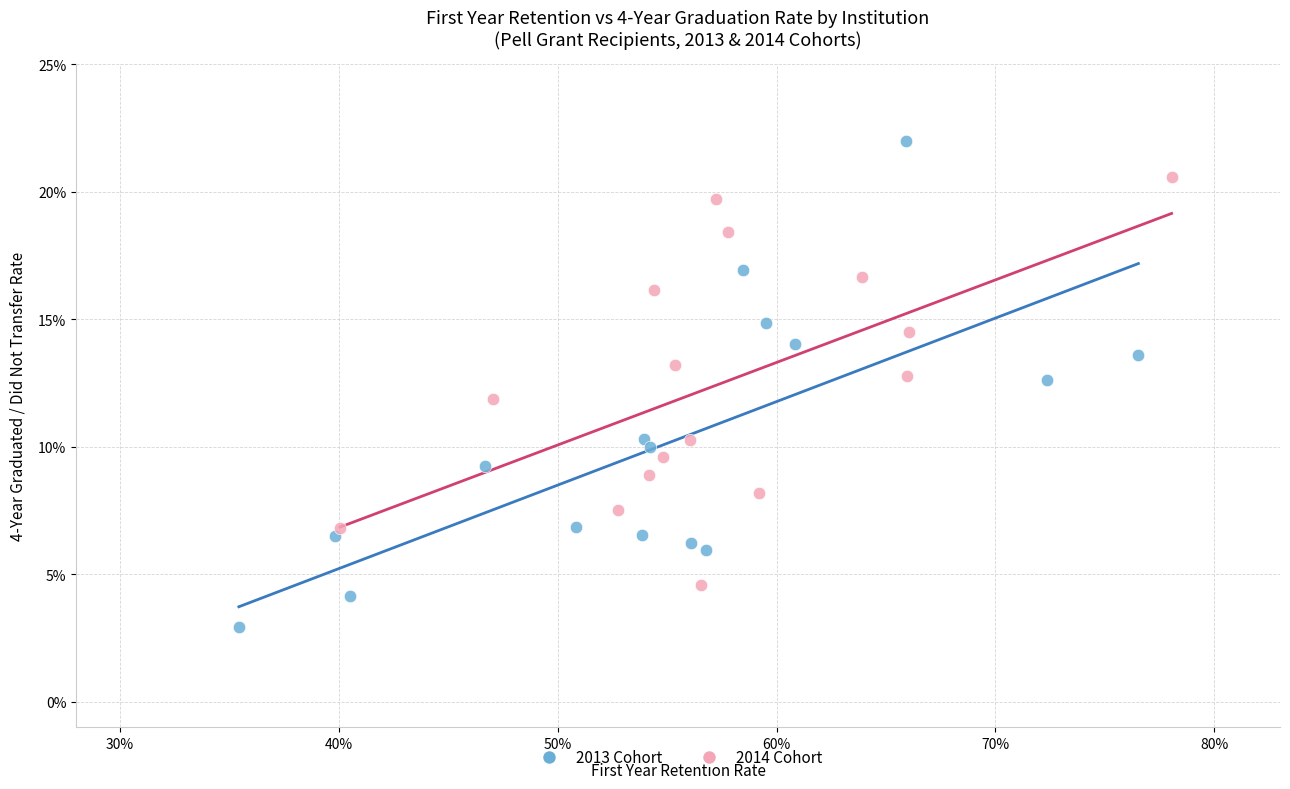

Which series reaches the minimum Y coordinate?

2013 Cohort